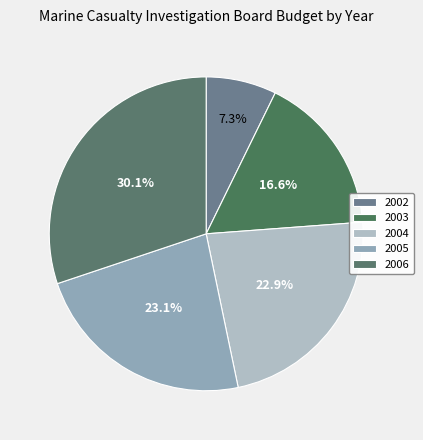

Is it true that 2006 is 38% of the pie?

False